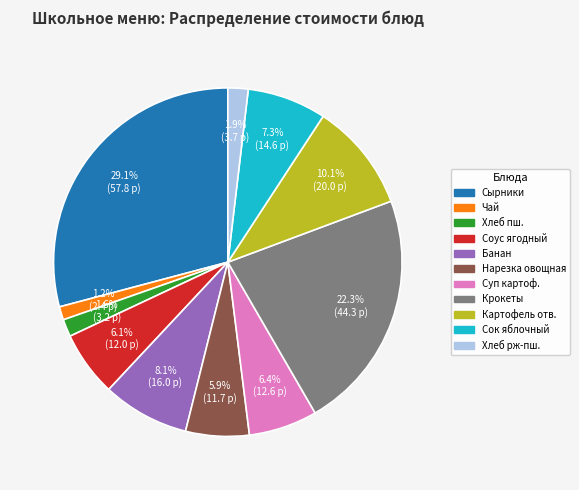

How many segments does this pie chart have?

11